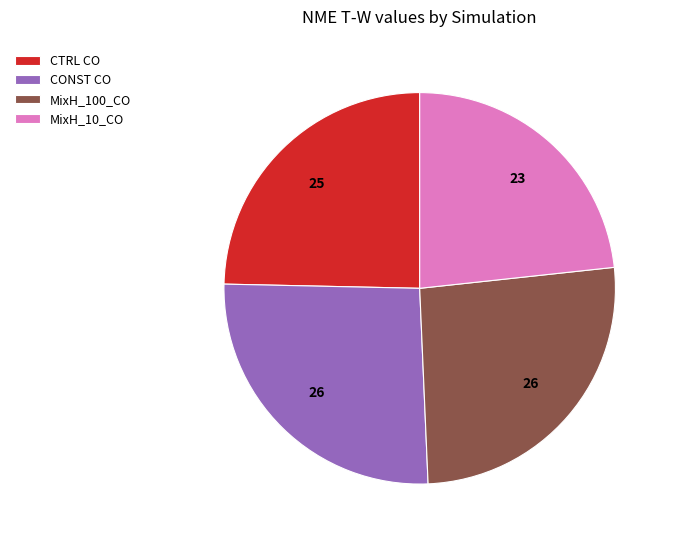

Between CTRL CO and MixH_10_CO, which is larger?

CTRL CO